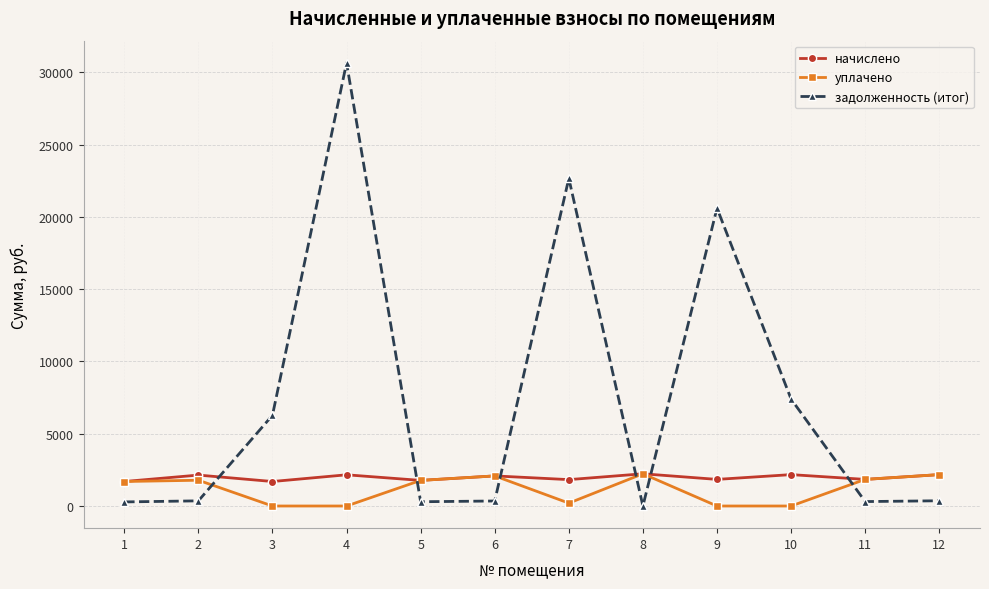

What are all the series names shown in the legend?

начислено, уплачено, задолженность (итог)